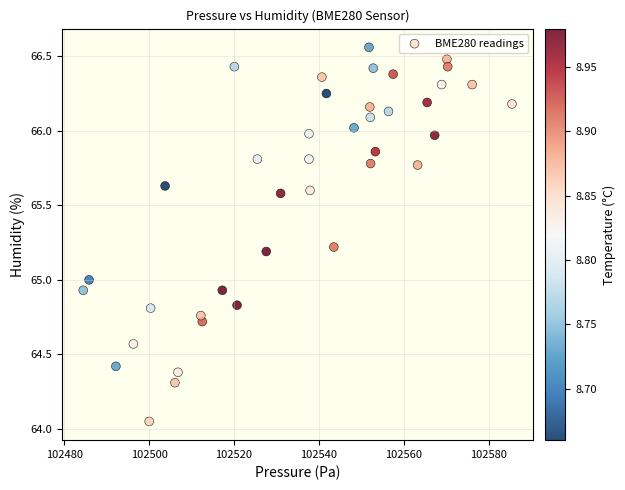

What is the range of Y values (max minus min)?

2.5